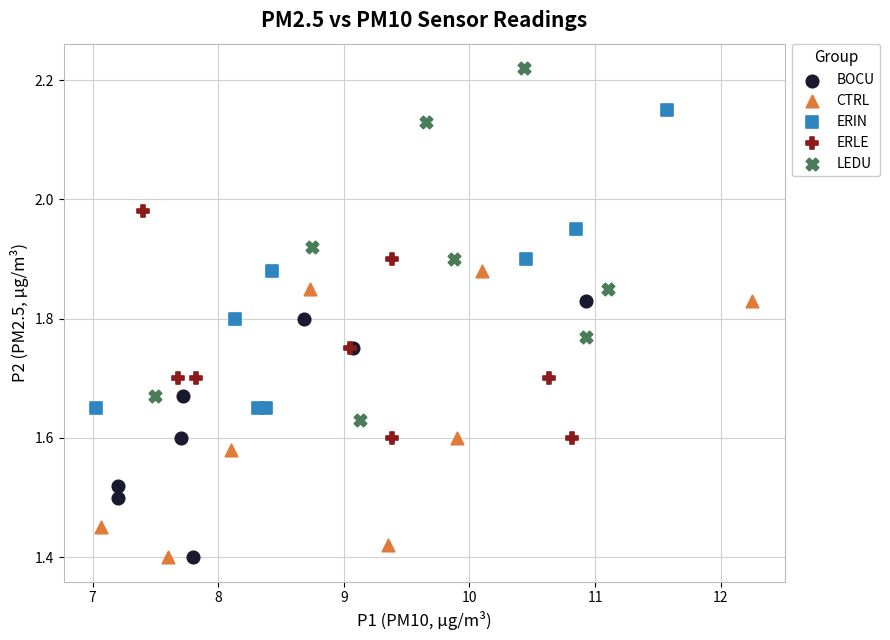

Which series contains the highest Y value?

LEDU